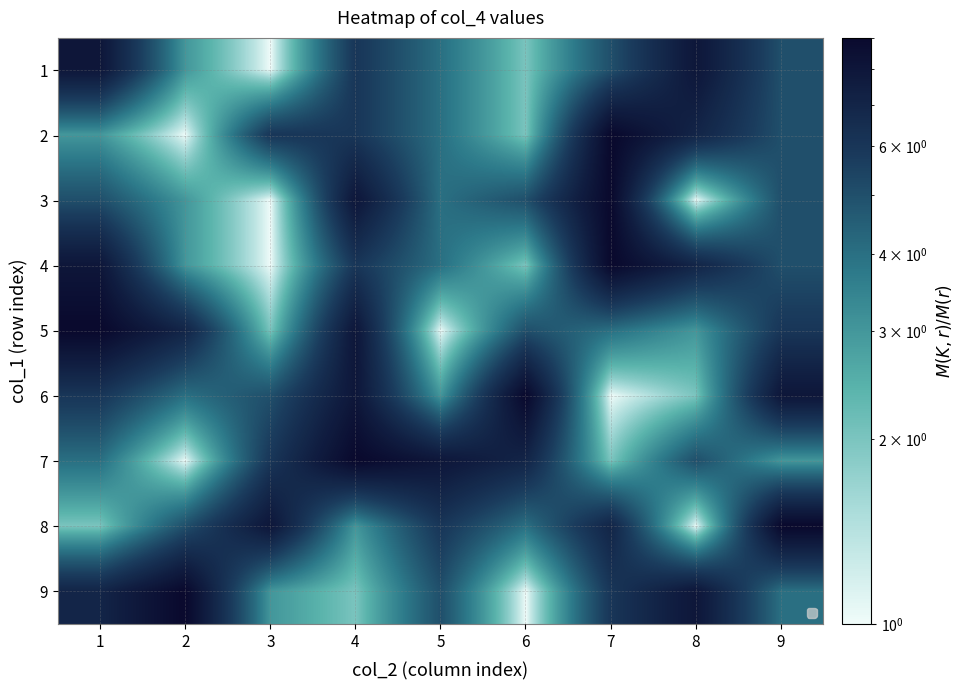

What is the sum of the 3 values at 7 and 3?

10